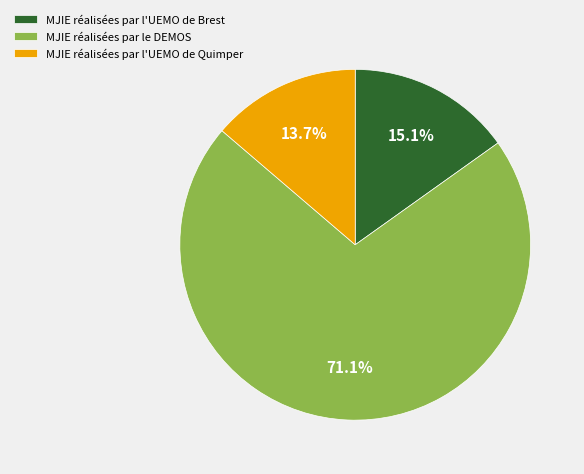

Do MJIE réalisées par le DEMOS and MJIE réalisées par l'UEMO de Quimper together represent more than half of the pie?

Yes